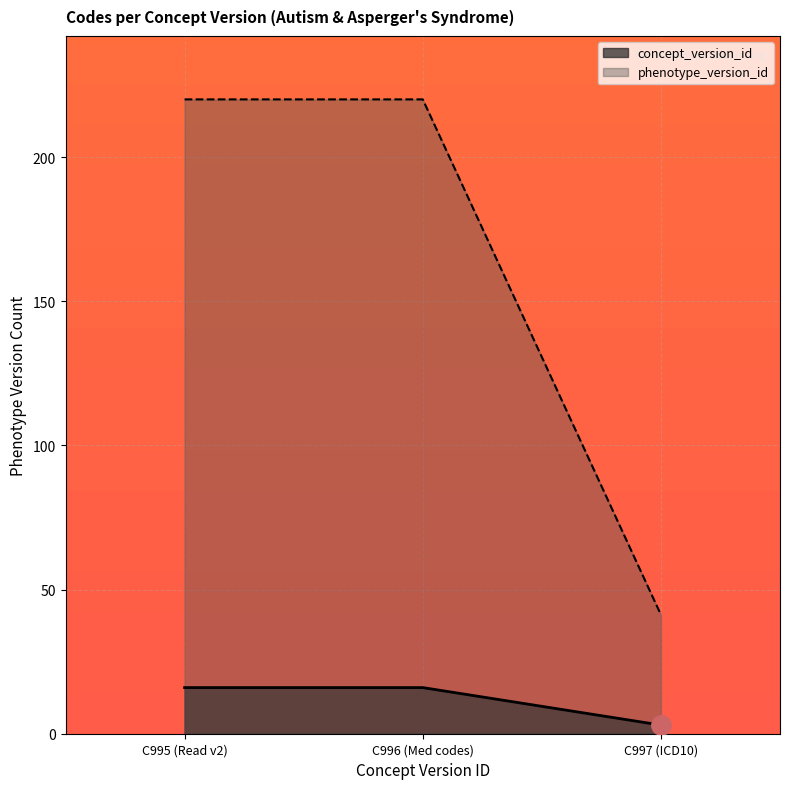

Which series has the widest spread of values?

phenotype_version_id